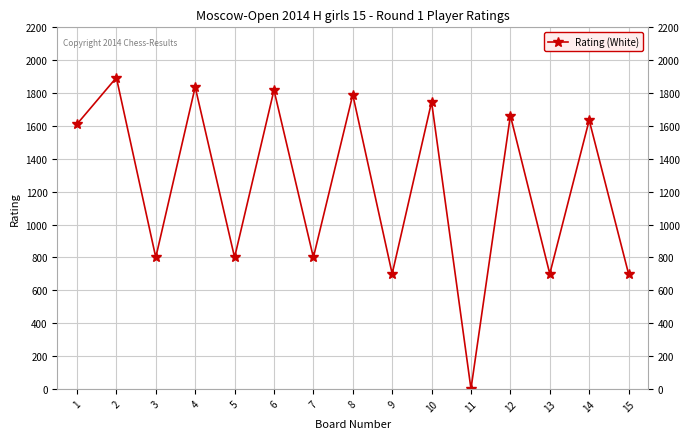

How many positive values are there?

14